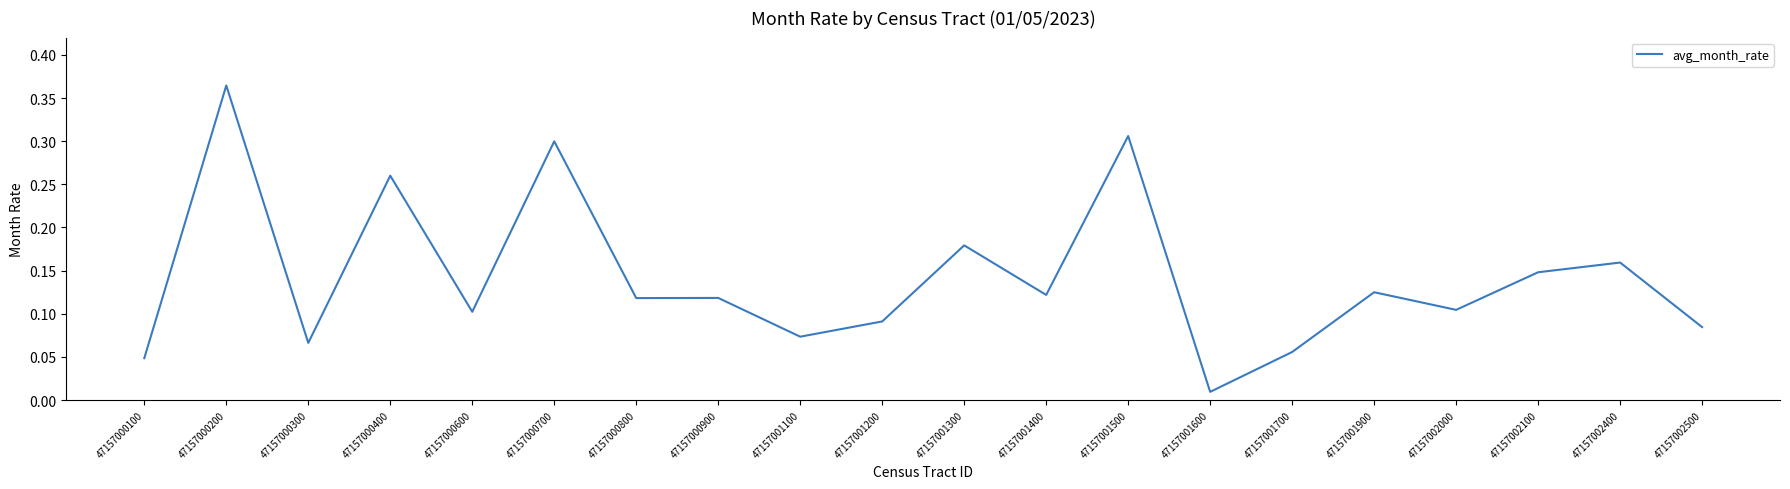

Where is the data nearest to the value 0?

47157001600